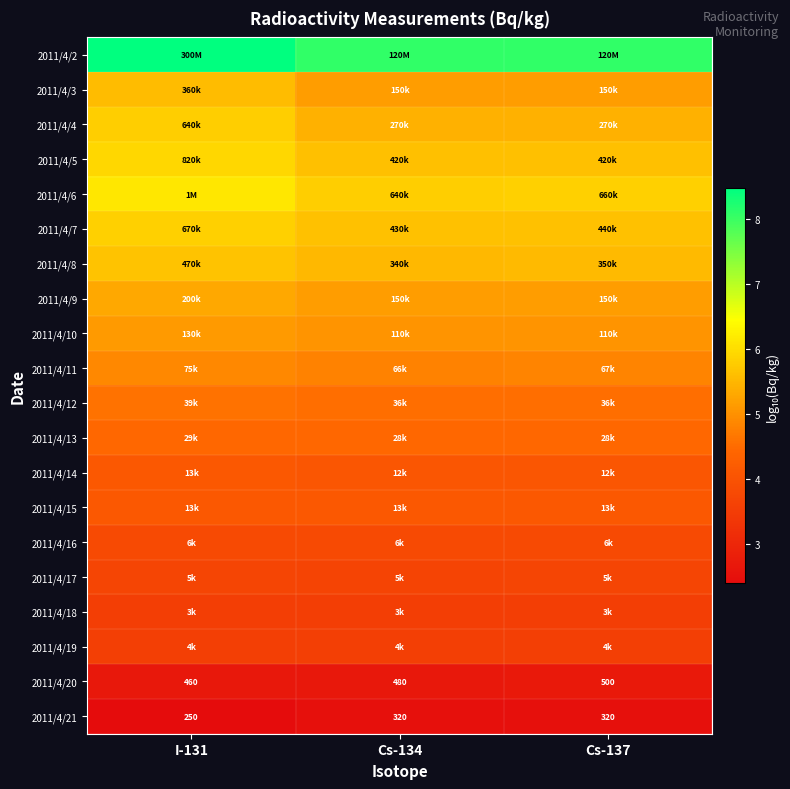

True or false: 2011/4/7 has a value of 9.5 at I-131.

False